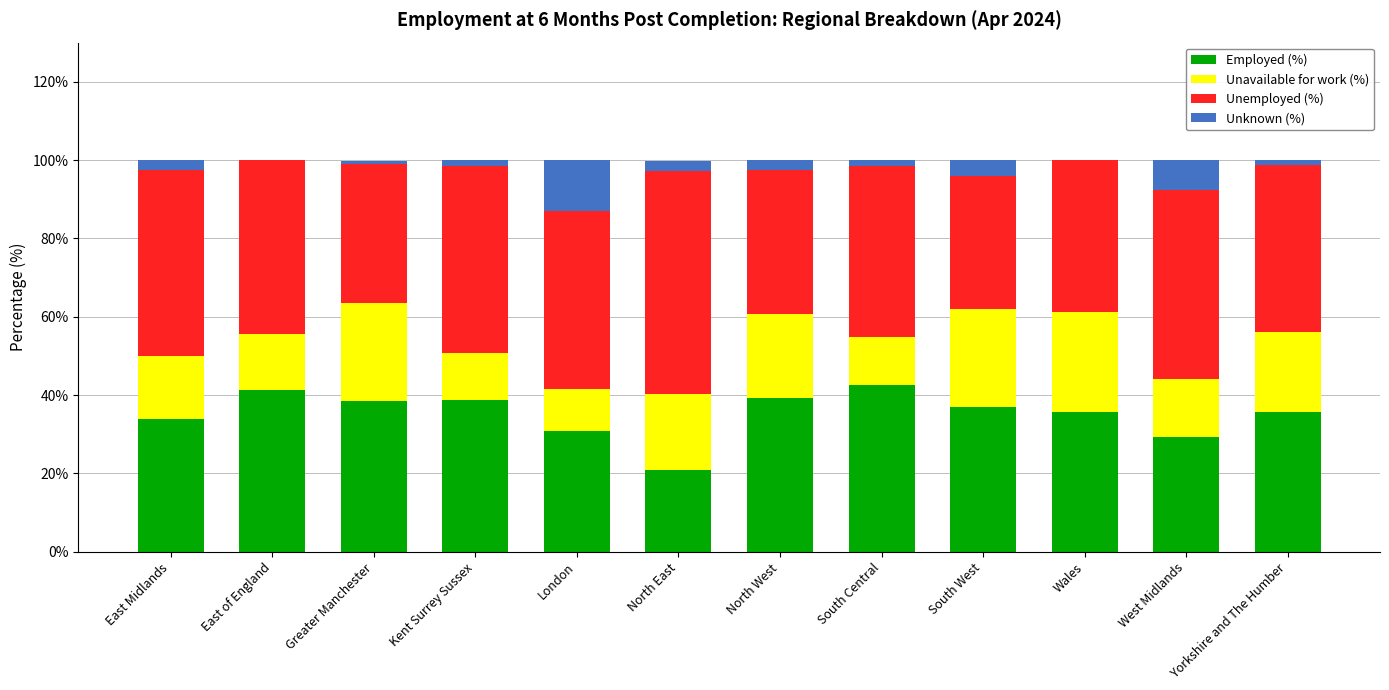

Is it true that Employed (%) equals 37.0 at South West?

True